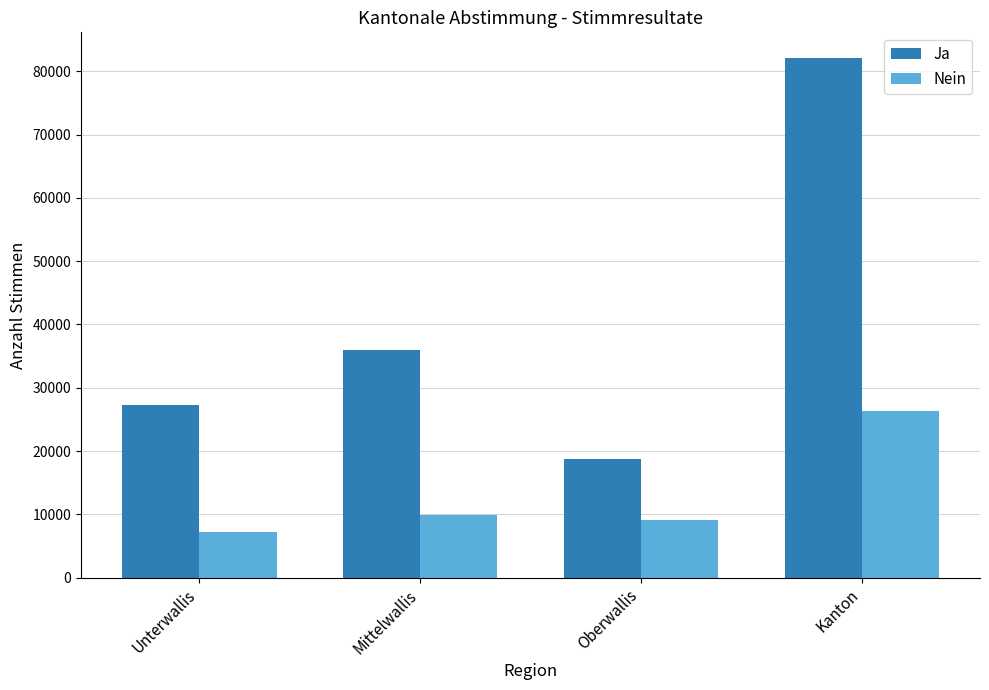

True or false: Nein has a value of 9937 at Mittelwallis.

True